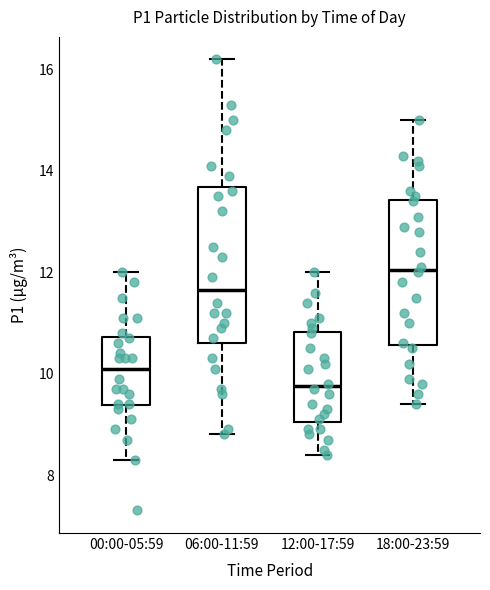

Reading left to right, read every box against the y-axis: the position of its median line, the range the box covers, and the ends of its whiskers. The values are not printed on the chart, so give them approximately, as read against the axis.

00:00-05:59: median 10.2, box 9.4 to 10.8, whiskers 8.4 to 12.0
06:00-11:59: median 11.6, box 10.6 to 13.6, whiskers 8.8 to 16.2
12:00-17:59: median 9.8, box 9.0 to 10.8, whiskers 8.4 to 12.0
18:00-23:59: median 12.0, box 10.6 to 13.4, whiskers 9.4 to 15.0